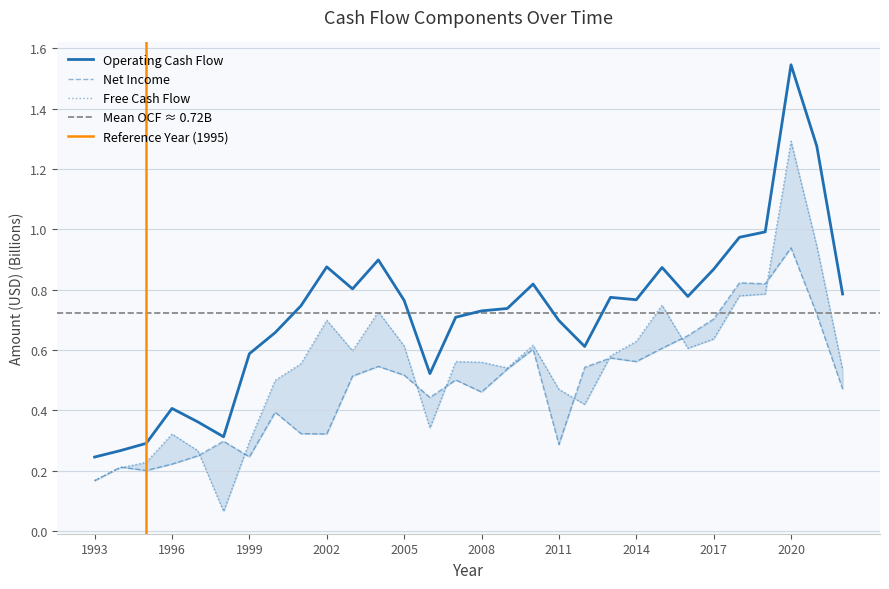

Reading right to left, what are all the values shown in this chart?

Net Income: 2022=0.5	2021=0.7	2020=0.9	2019=0.8	2018=0.8	2017=0.7	2016=0.6	2015=0.6	2014=0.6	2013=0.6	2012=0.5	2011=0.3	2010=0.6	2009=0.5	2008=0.5	2007=0.5	2006=0.4	2005=0.5	2004=0.5	2003=0.5	2002=0.3	2001=0.3	2000=0.4	1999=0.2	1998=0.3	1997=0.2	1996=0.2	1995=0.2	1994=0.2	1993=0.2
Operating Cash Flow: 2022=0.8	2021=1.3	2020=1.5	2019=1.0	2018=1.0	2017=0.9	2016=0.8	2015=0.9	2014=0.8	2013=0.8	2012=0.6	2011=0.7	2010=0.8	2009=0.7	2008=0.7	2007=0.7	2006=0.5	2005=0.8	2004=0.9	2003=0.8	2002=0.9	2001=0.7	2000=0.7	1999=0.6	1998=0.3	1997=0.4	1996=0.4	1995=0.3	1994=0.3	1993=0.2
Free Cash Flow: 2022=0.5	2021=0.9	2020=1.3	2019=0.8	2018=0.8	2017=0.6	2016=0.6	2015=0.7	2014=0.6	2013=0.6	2012=0.4	2011=0.5	2010=0.6	2009=0.5	2008=0.6	2007=0.6	2006=0.3	2005=0.6	2004=0.7	2003=0.6	2002=0.7	2001=0.6	2000=0.5	1999=0.3	1998=0.1	1997=0.3	1996=0.3	1995=0.2	1994=0.2	1993=0.2